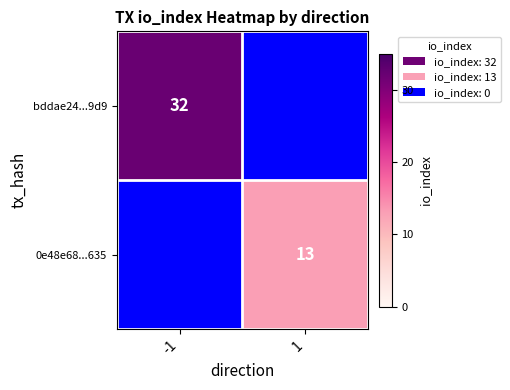

The bddae24...9d9 series shows 32 at -1. True or false?

True